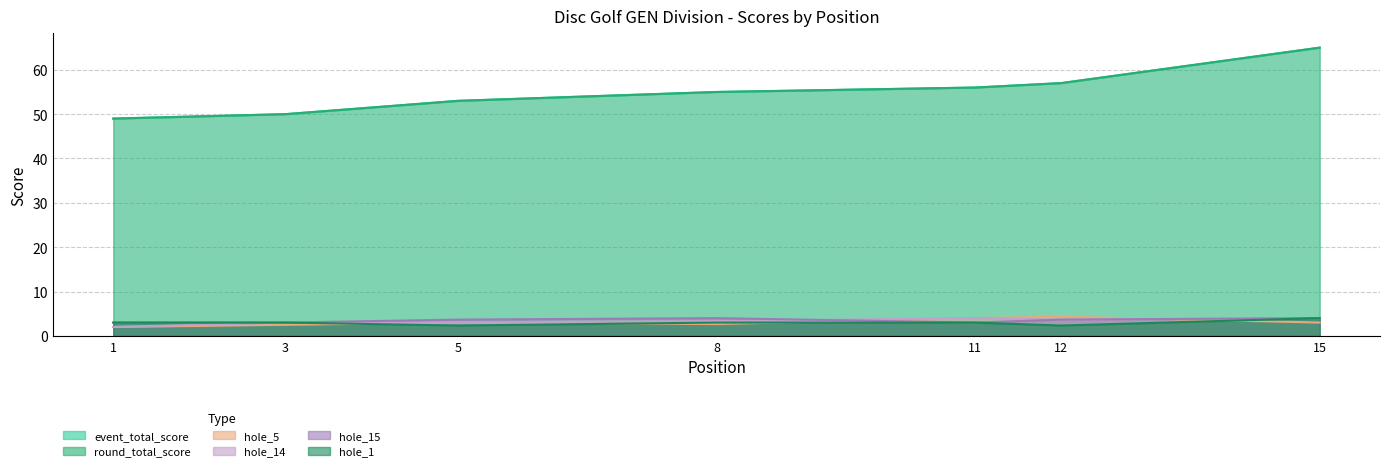

How many series are shown in this chart?

6